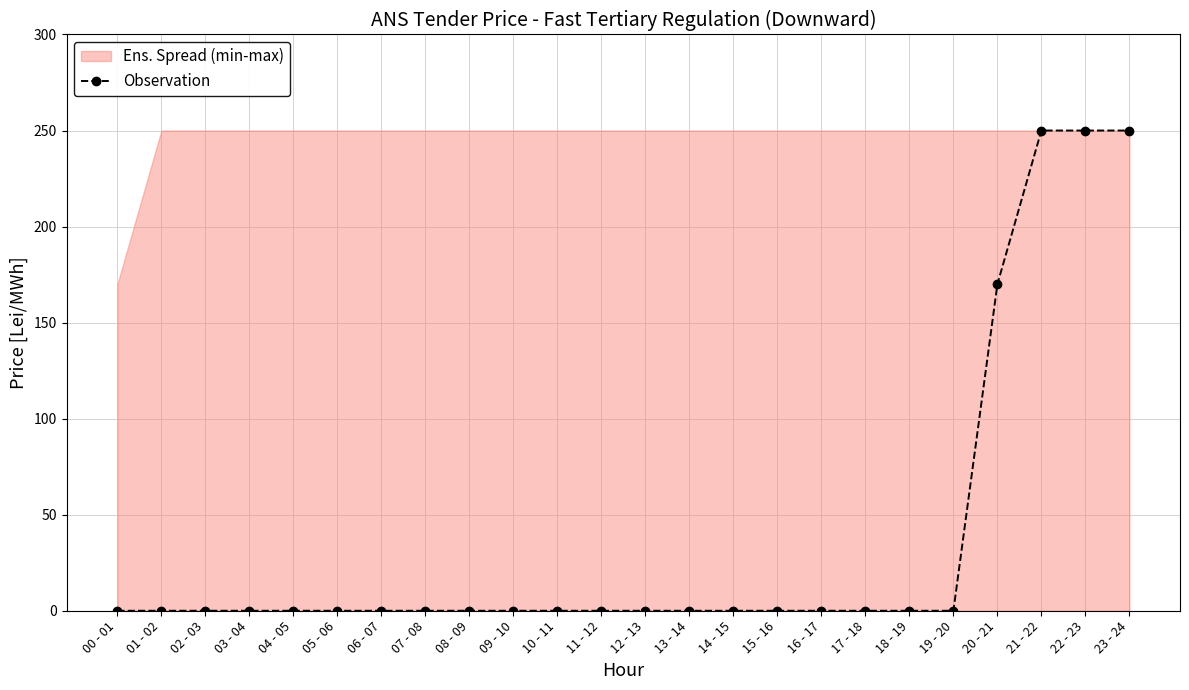

Is it true that the value at 12 - 13 is -81?

False